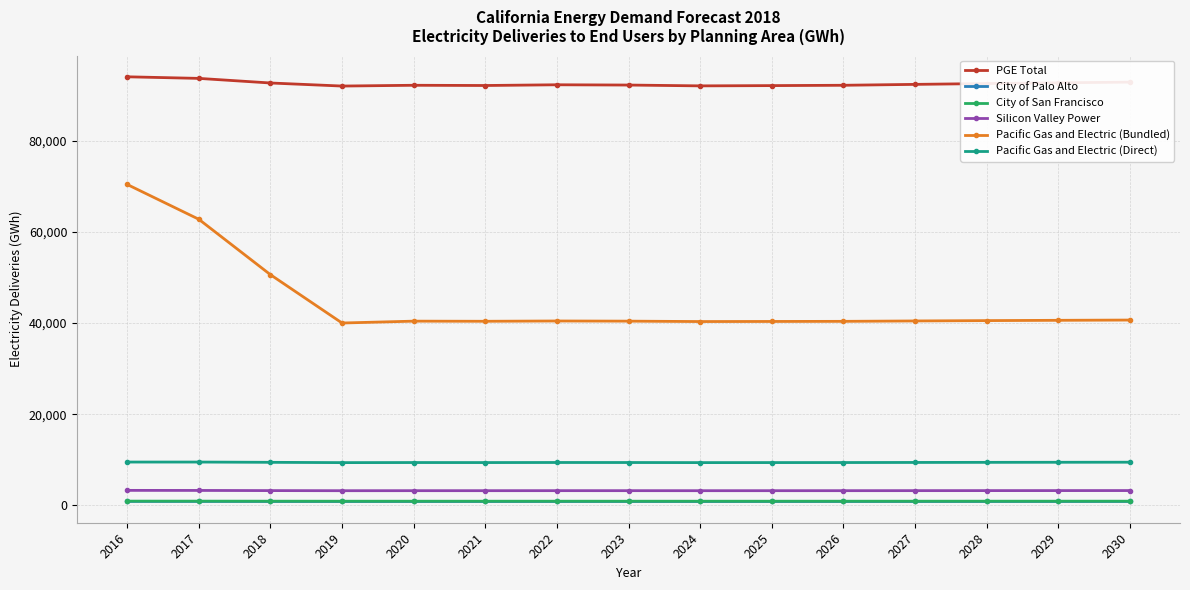

What is the maximum value shown in the chart?

94051